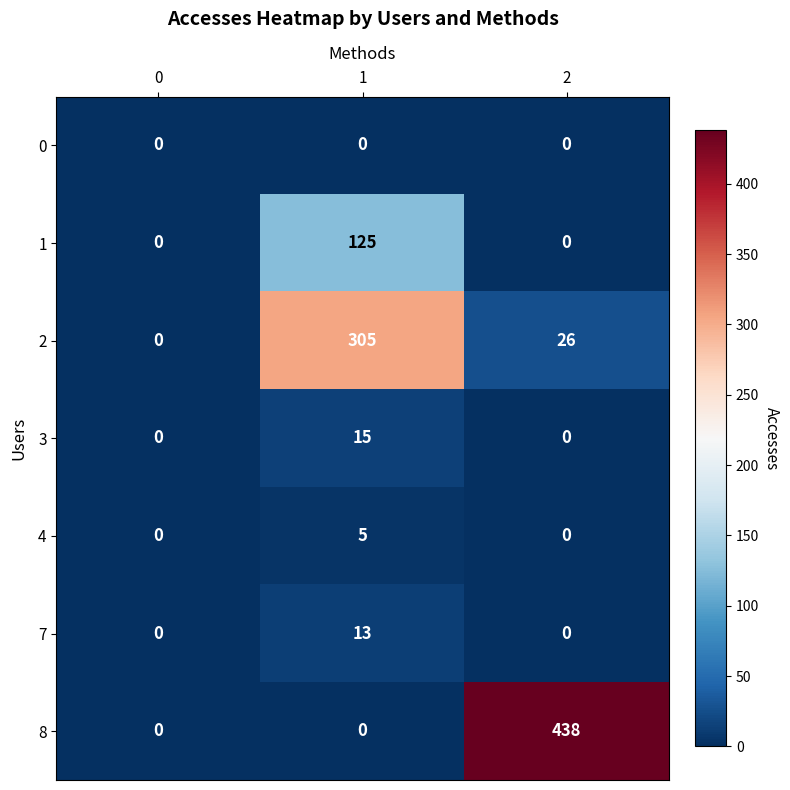

Count the number of data series in this chart.

7